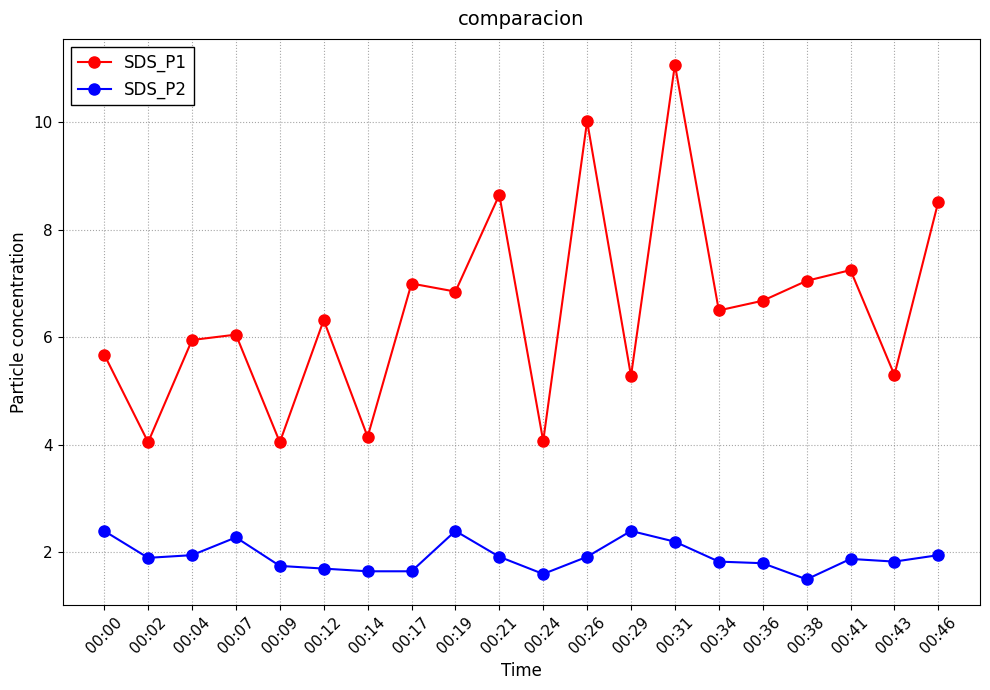

True or false: SDS_P1 and SDS_P2 intersect in this chart.

False